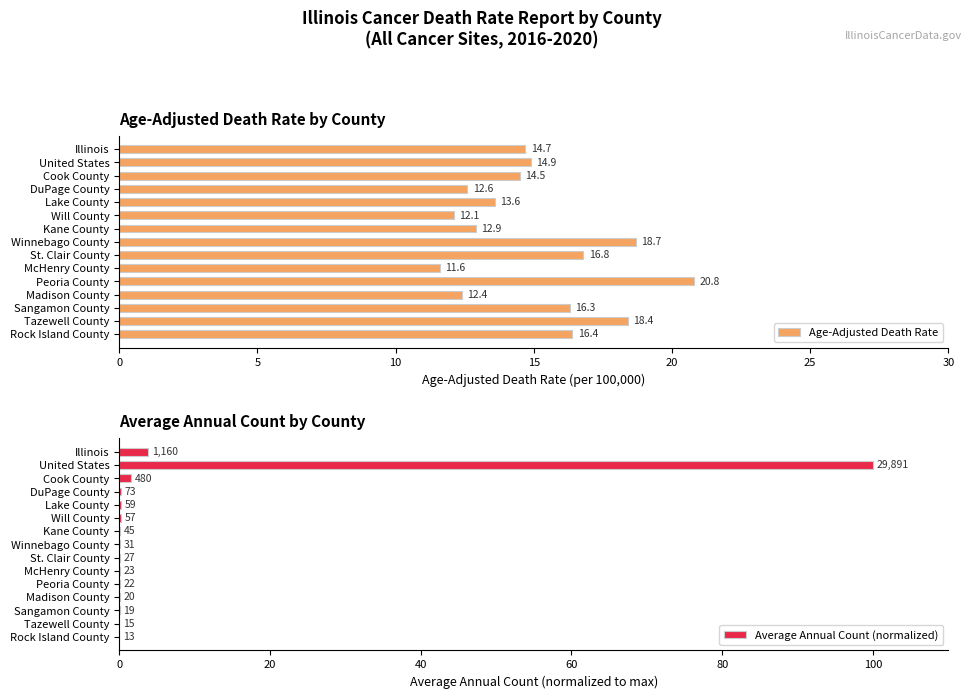

What is the sum of the Age-Adjusted Death Rate values at St. Clair County and Peoria County?

37.6